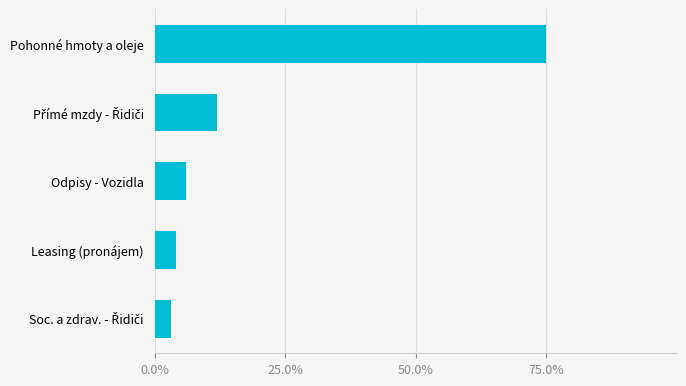

What is the sum of all values?

1.0